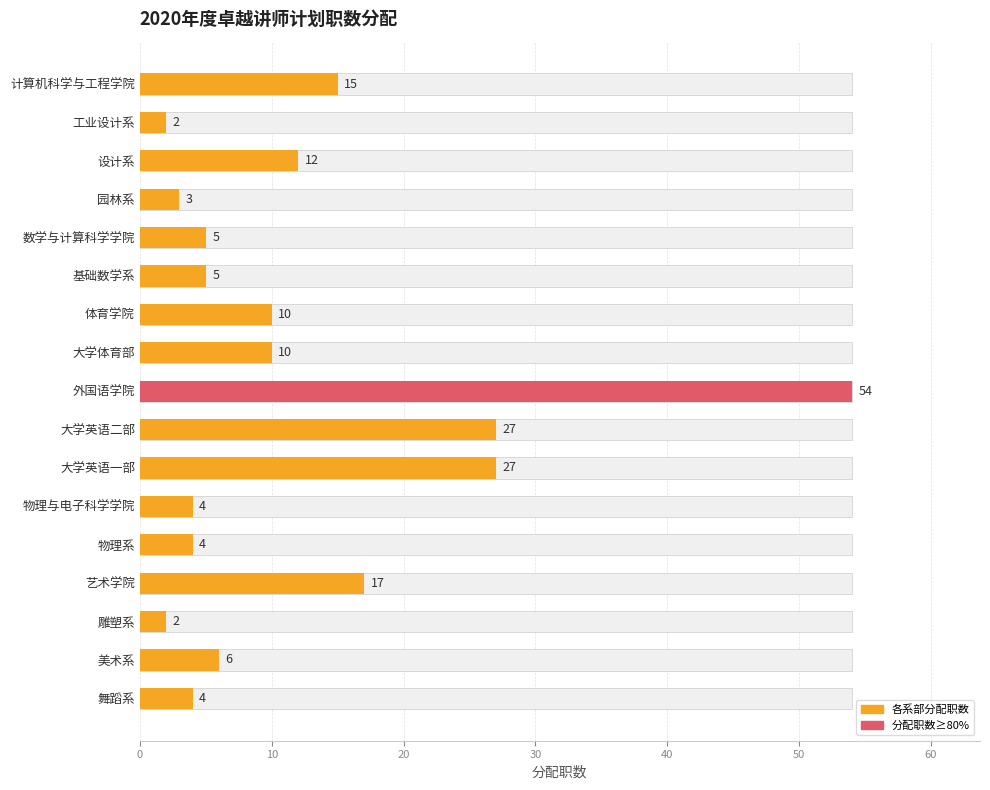

Which has a higher value, 工业设计系 or 数学与计算科学学院?

数学与计算科学学院